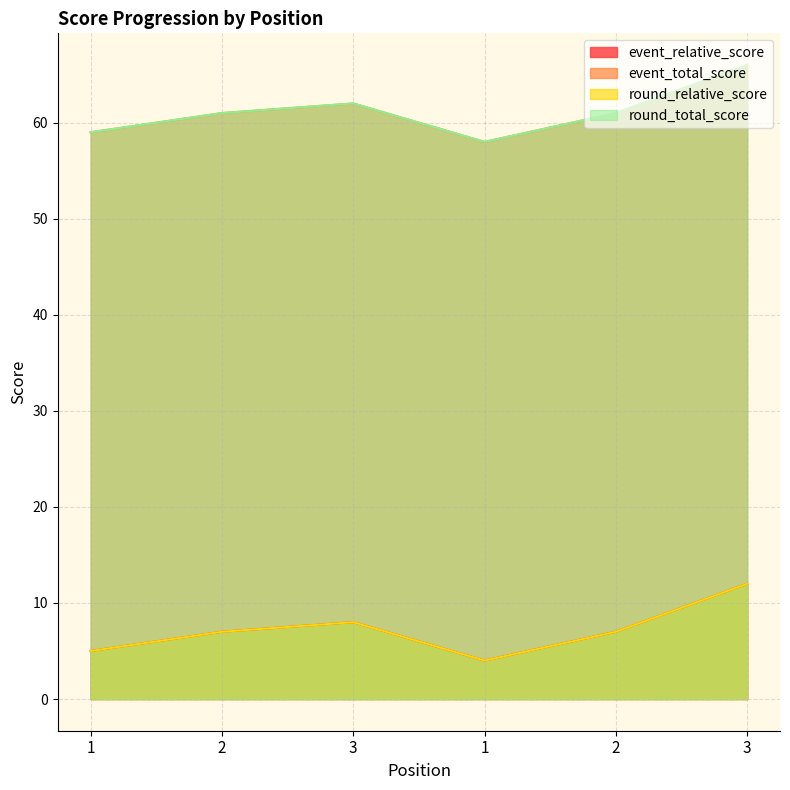

Which series has the largest total across all categories?

event_total_score